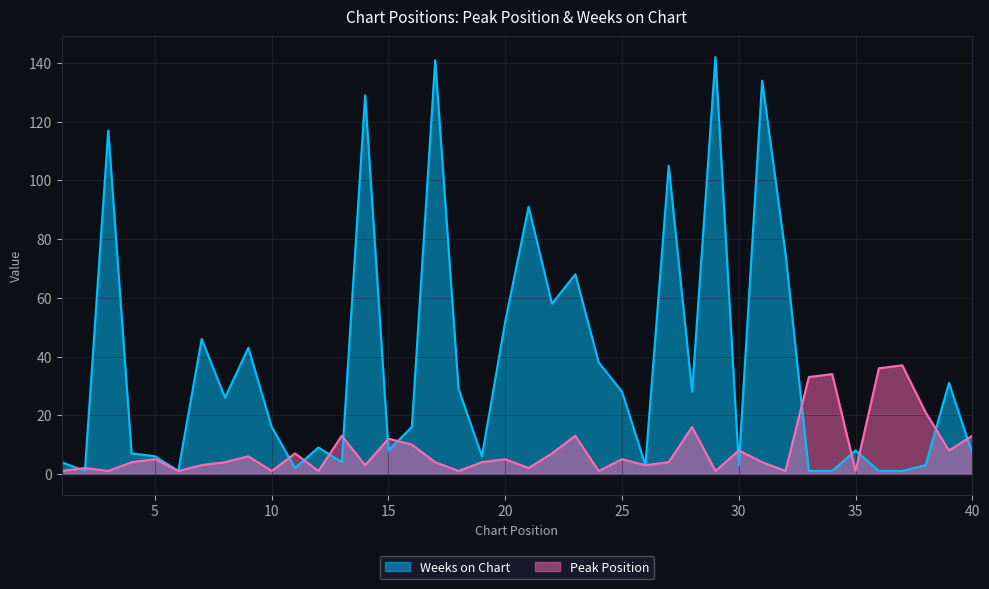

Between 15 and 31, which series saw the biggest shift?

Weeks on Chart